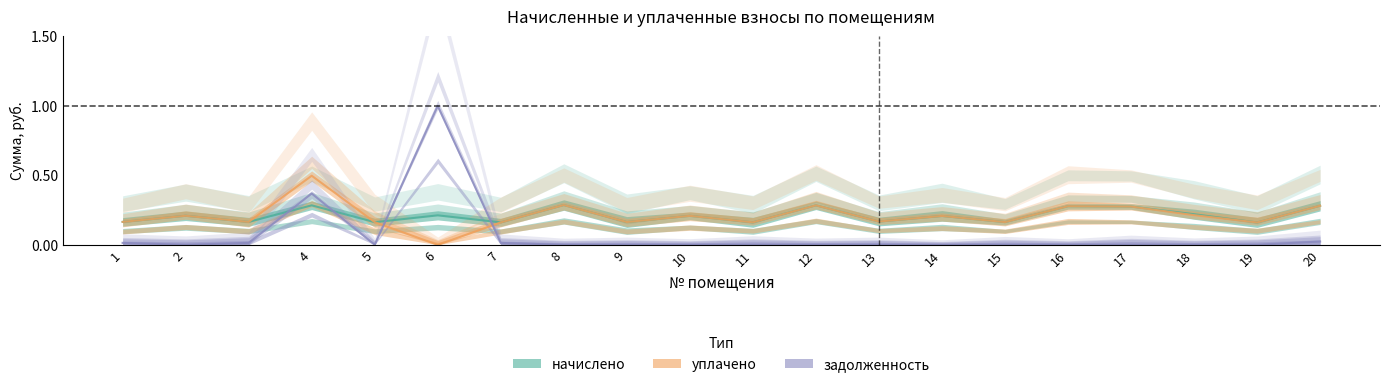

The value of задолженность at 5 is 0.0. True or false?

True